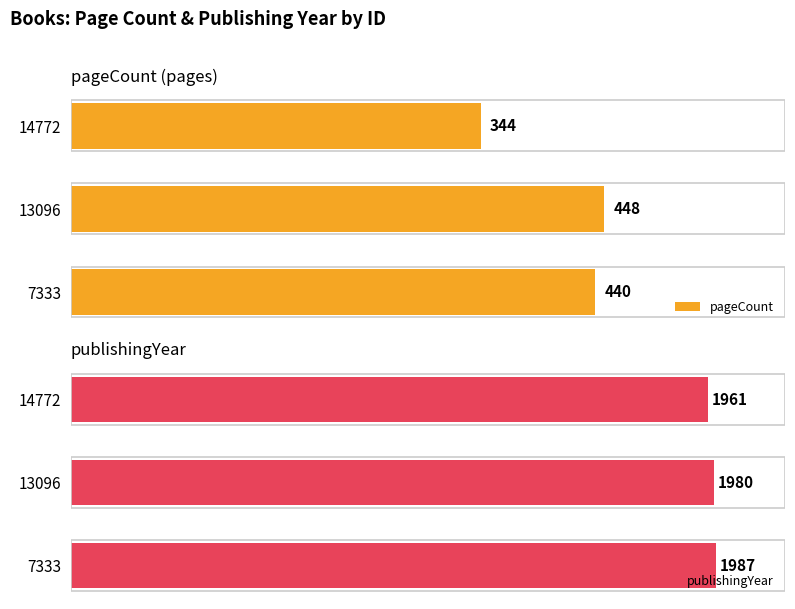

Rank the categories by pageCount value from highest to lowest.

13096, 7333, 14772